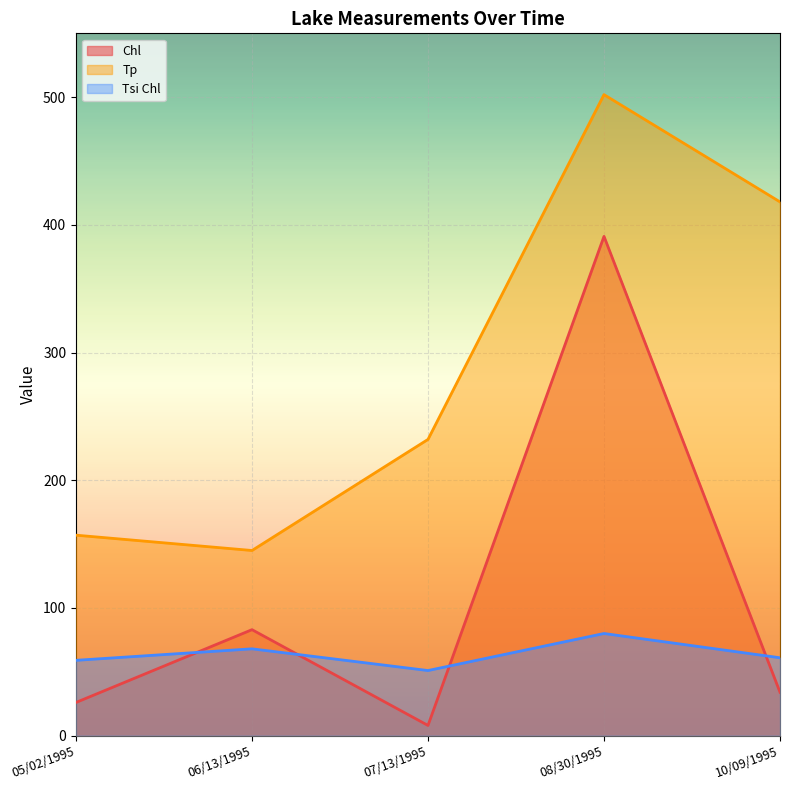

Between 05/02/1995 and 07/13/1995, which series saw the biggest shift?

Tp